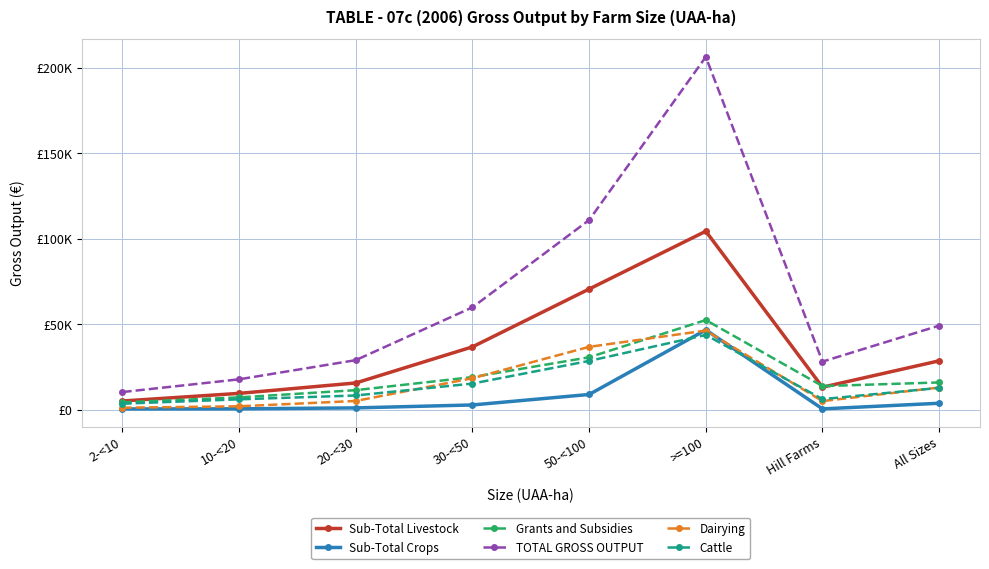

At which category does Grants and Subsidies reach its first local valley?

Hill Farms